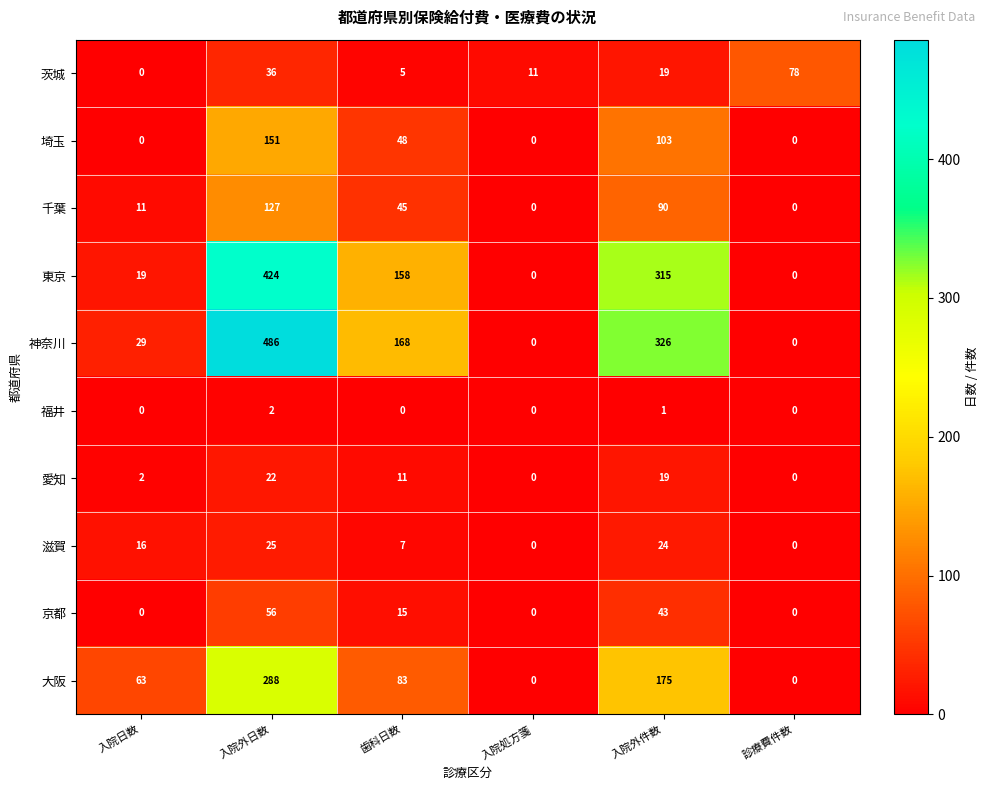

List the series in order of their peak value, lowest first.

福井, 愛知, 滋賀, 京都, 茨城, 千葉, 埼玉, 大阪, 東京, 神奈川